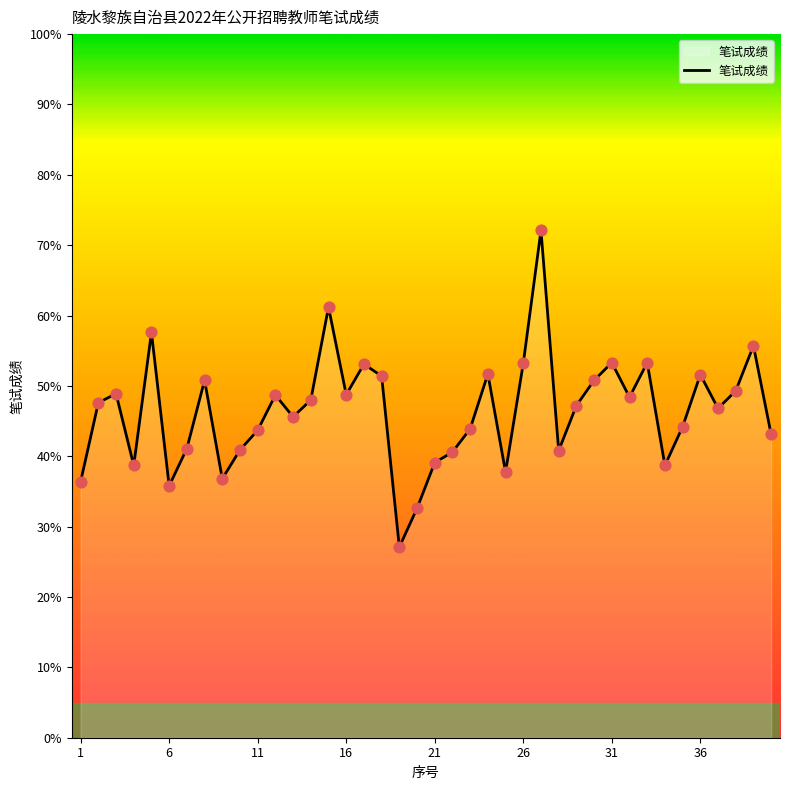

What is the difference between the maximum and minimum values?

45.0